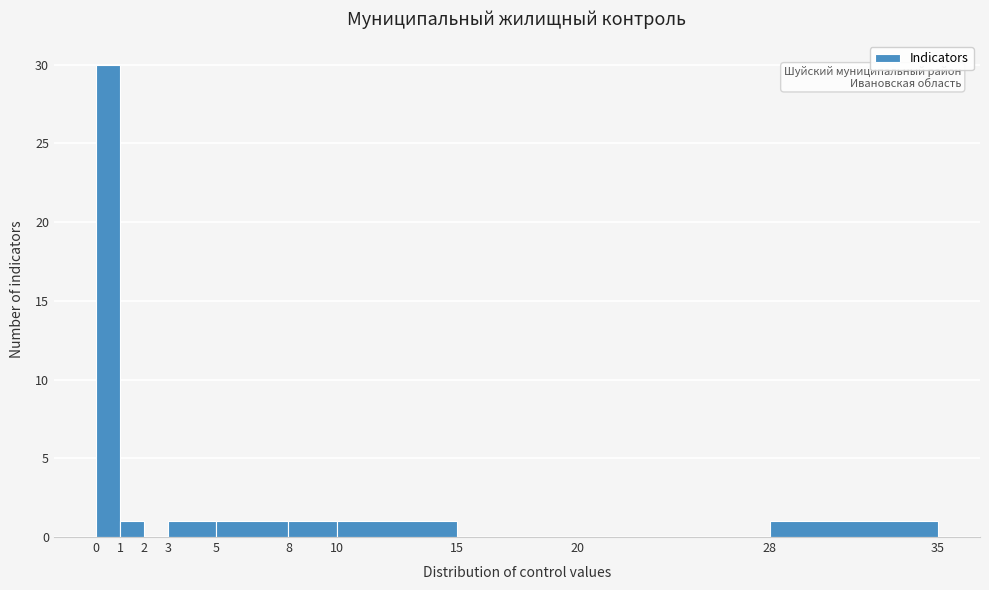

Which range on the x-axis has the tallest bar?

0 to 1